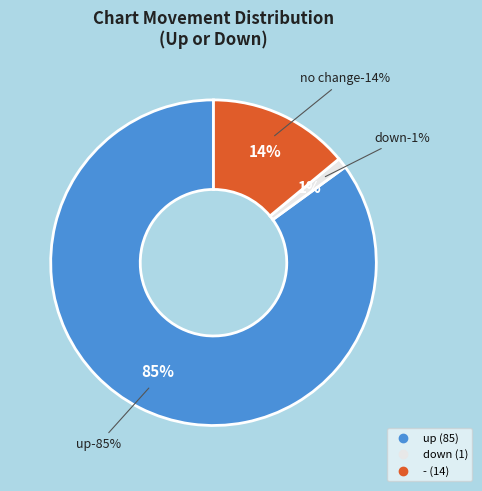

What is the smallest slice in the pie chart?

down